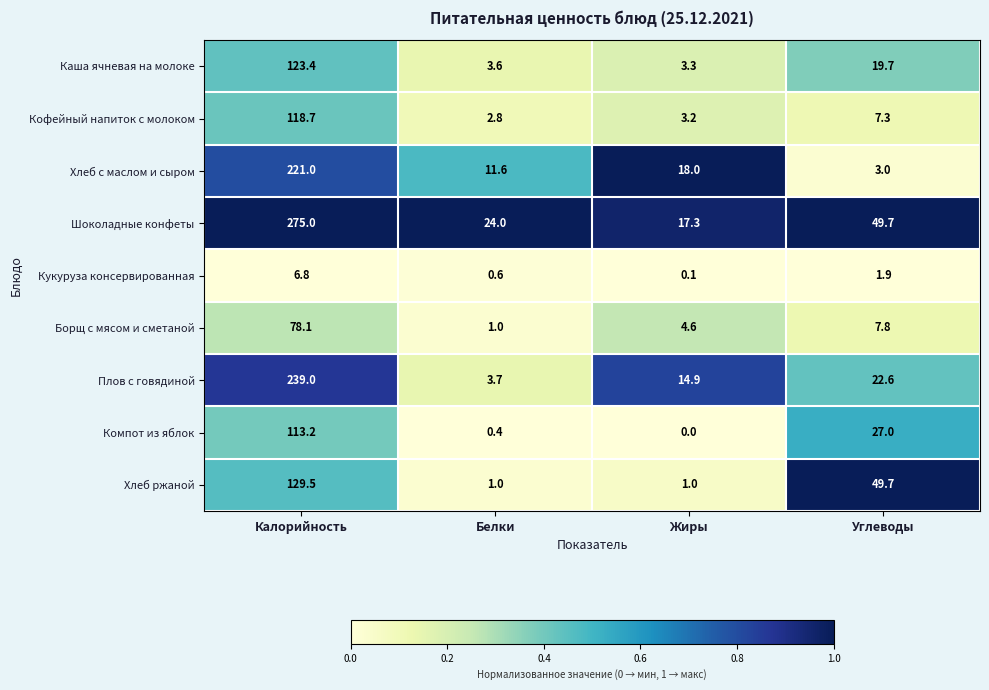

What is the sum of all Шоколадные конфеты values?

366.0